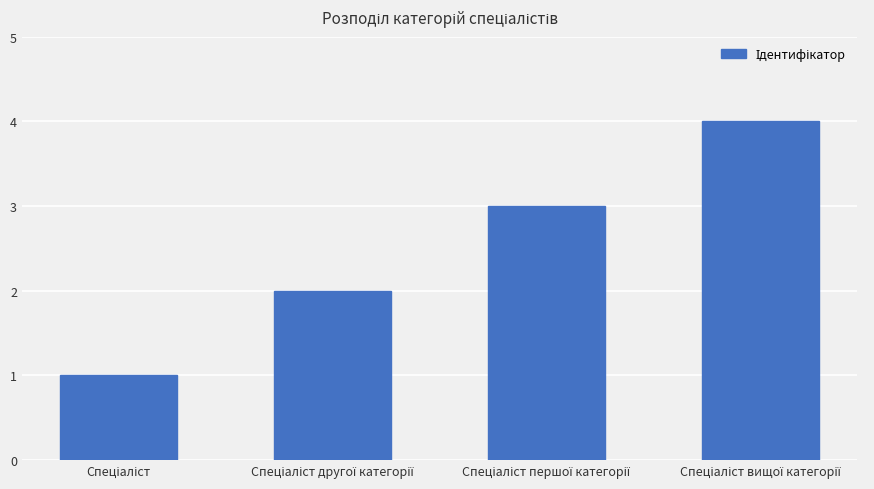

What is the maximum value shown in the chart?

4